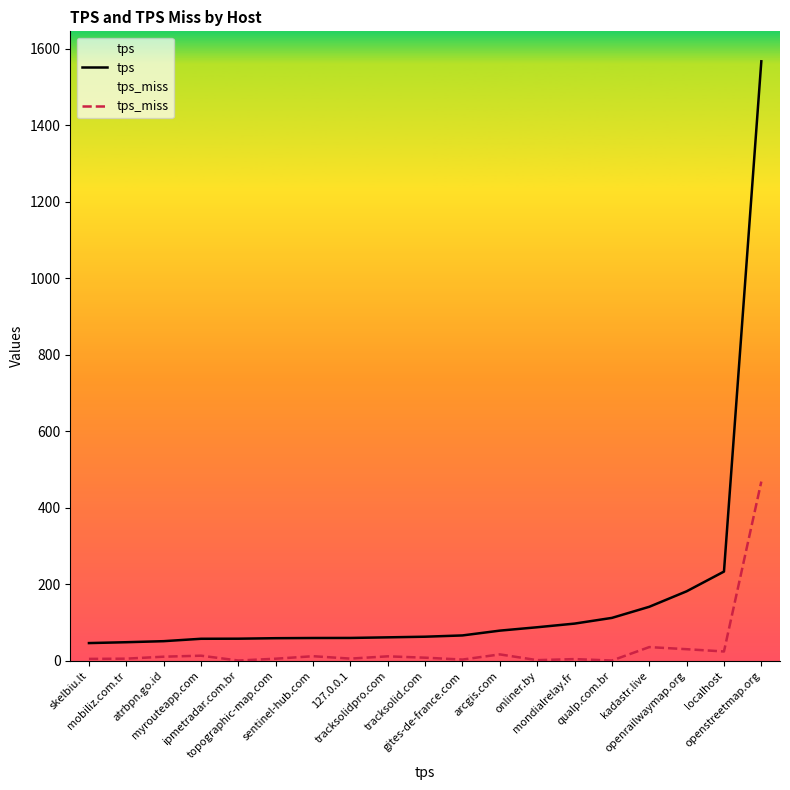

What are all the series names shown in the legend?

tps, tps_miss